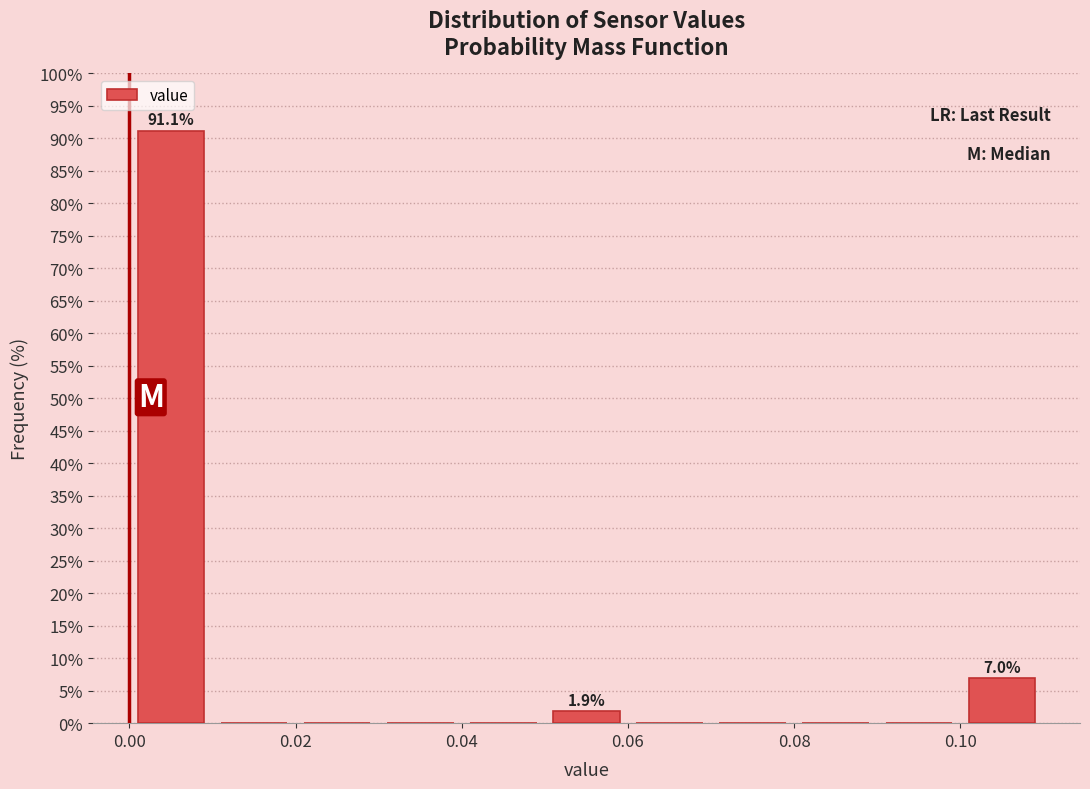

Which range on the x-axis has the tallest bar?

0.00 to 0.01